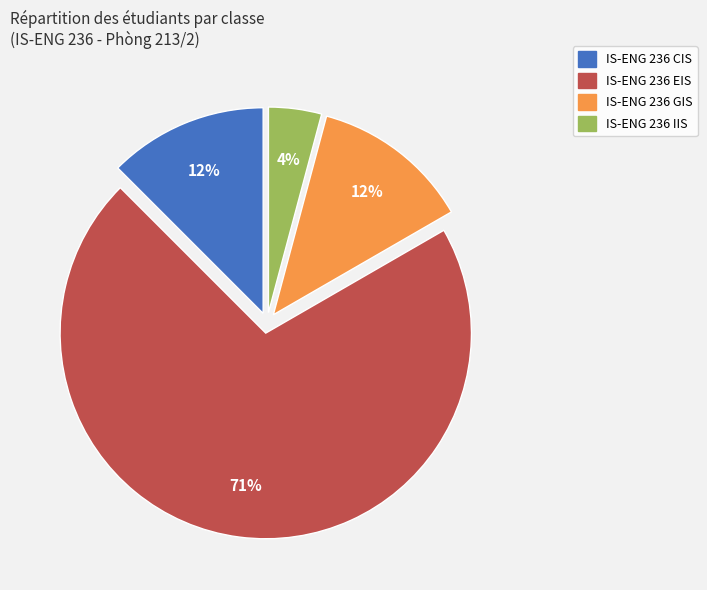

To the nearest percent, what is the average slice percentage?

25%